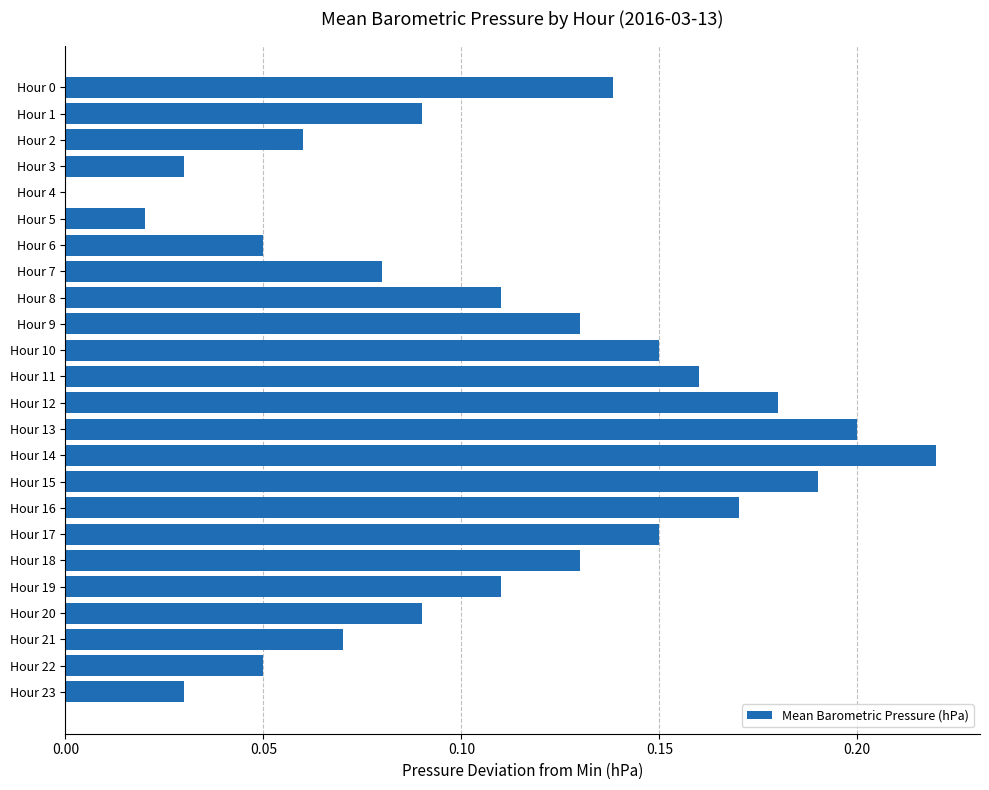

At which category does the chart reach its peak across all series?

Hour 14